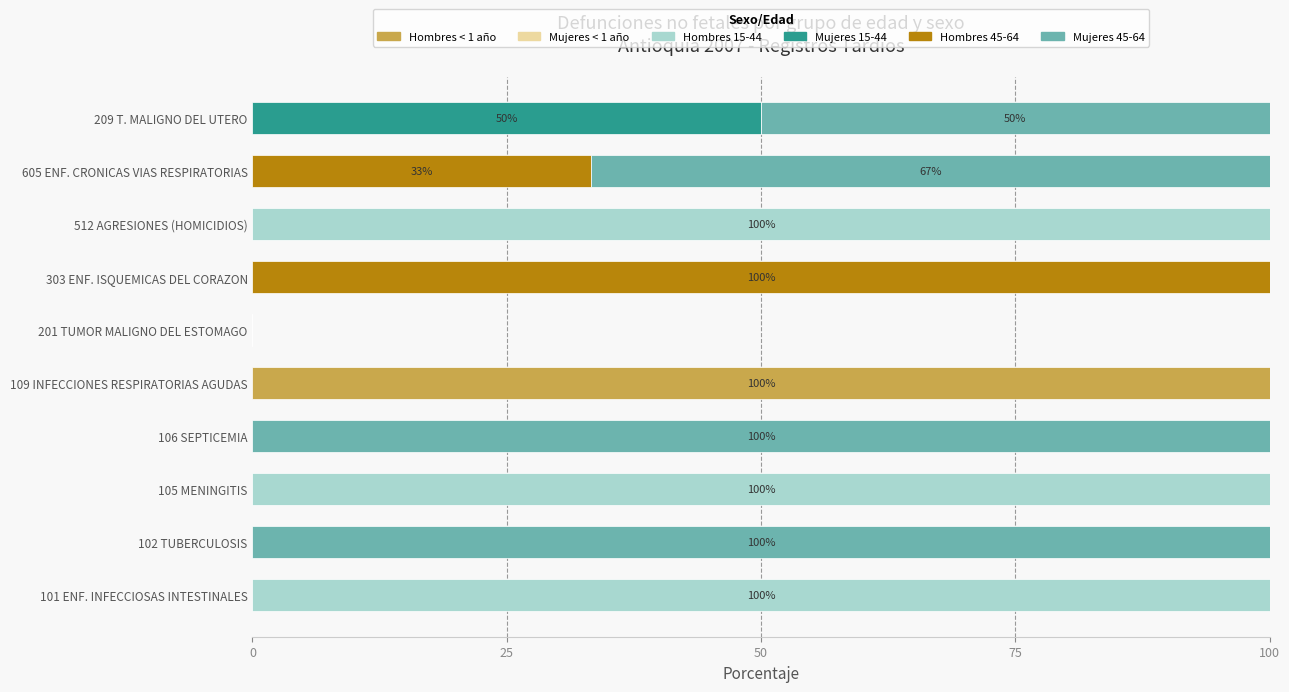

What is the highest value of the Hombres < 1 año series?

100.0